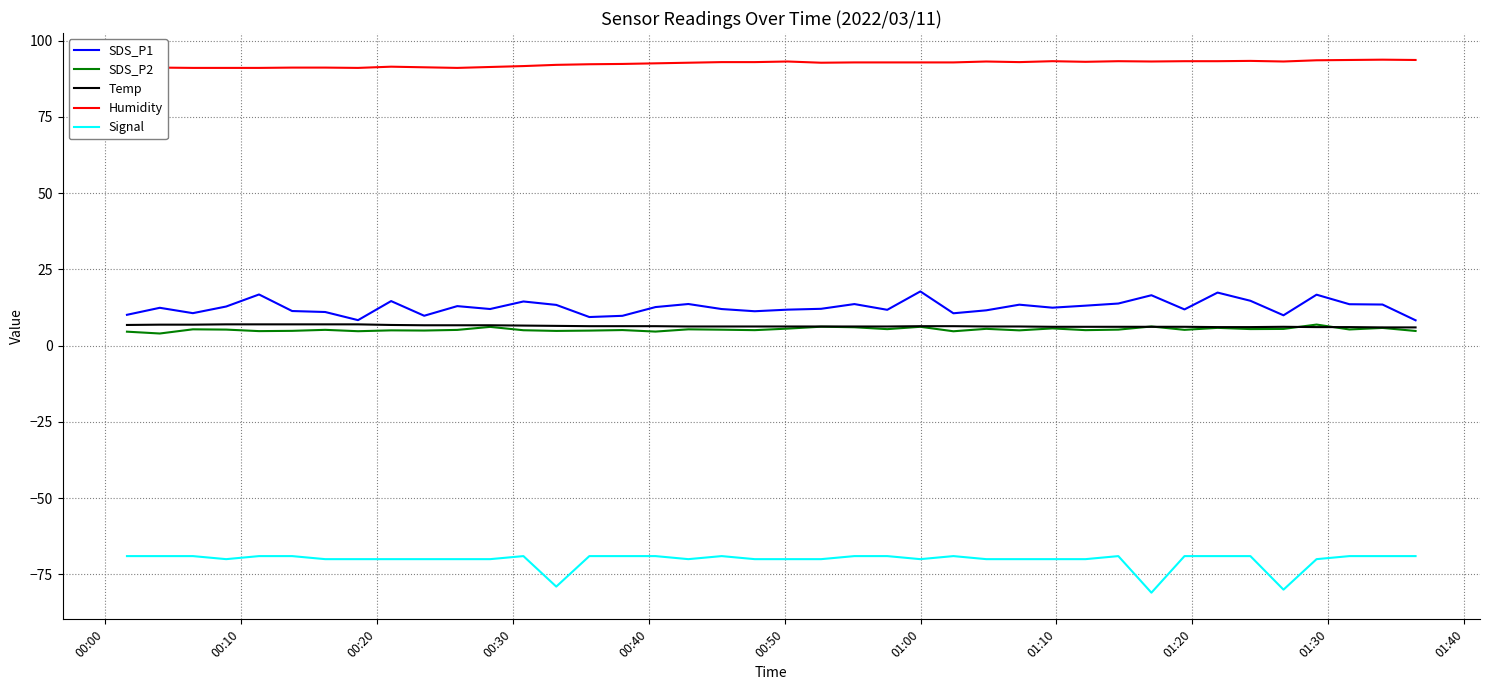

True or false: Humidity and SDS_P2 intersect in this chart.

False